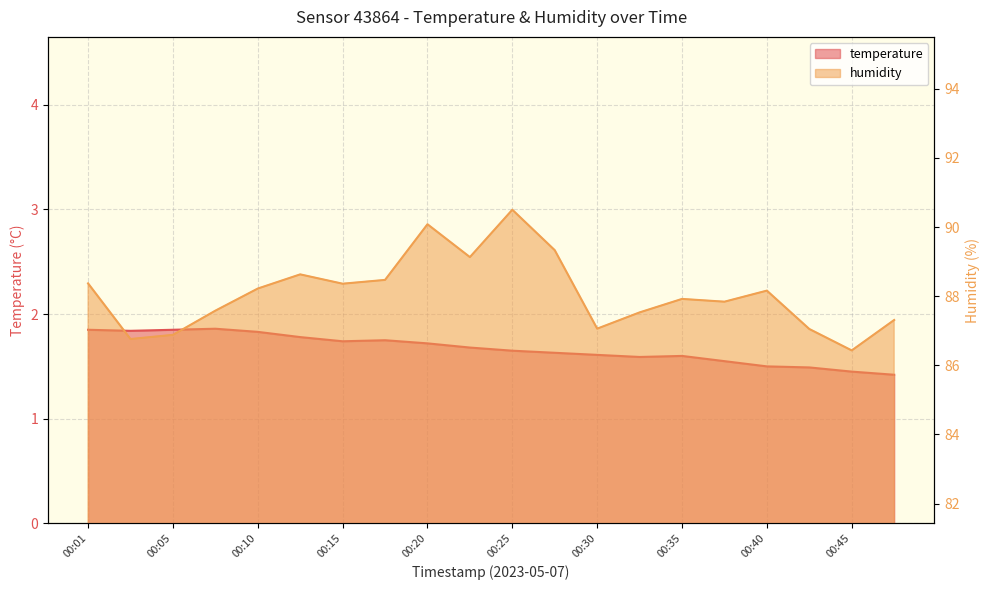

How many distinct data groups are displayed?

2